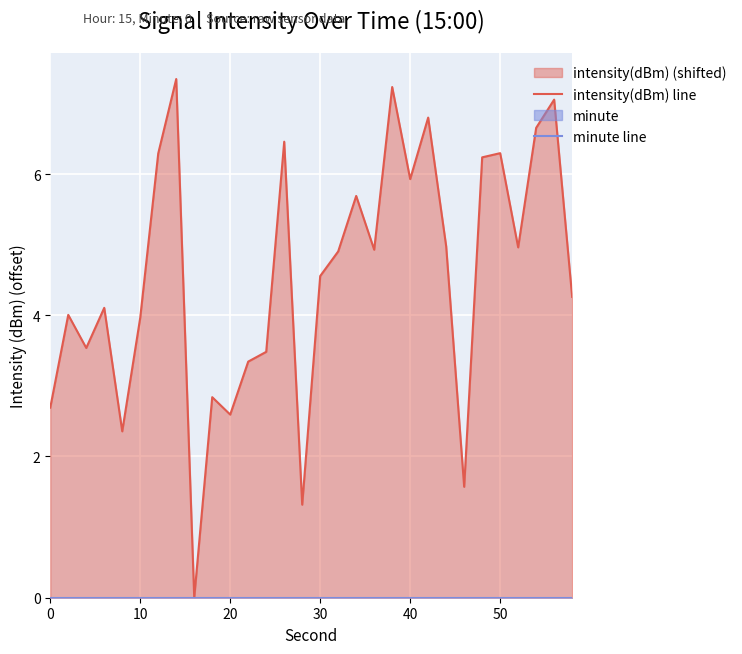

How many values in the intensity(dBm) line series exceed 4?

19